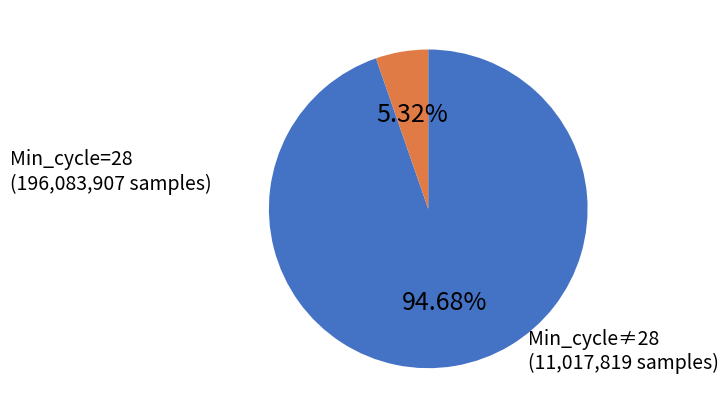

Do Min_cycle≠28 and Min_cycle=28 together represent more than half of the pie?

Yes